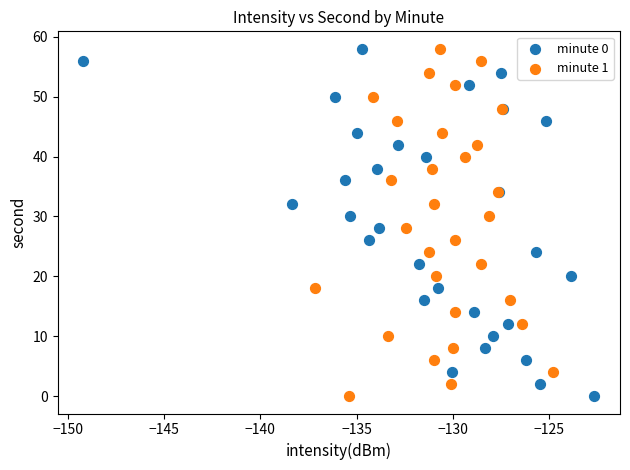

What are all the series names shown in the legend?

minute 0, minute 1